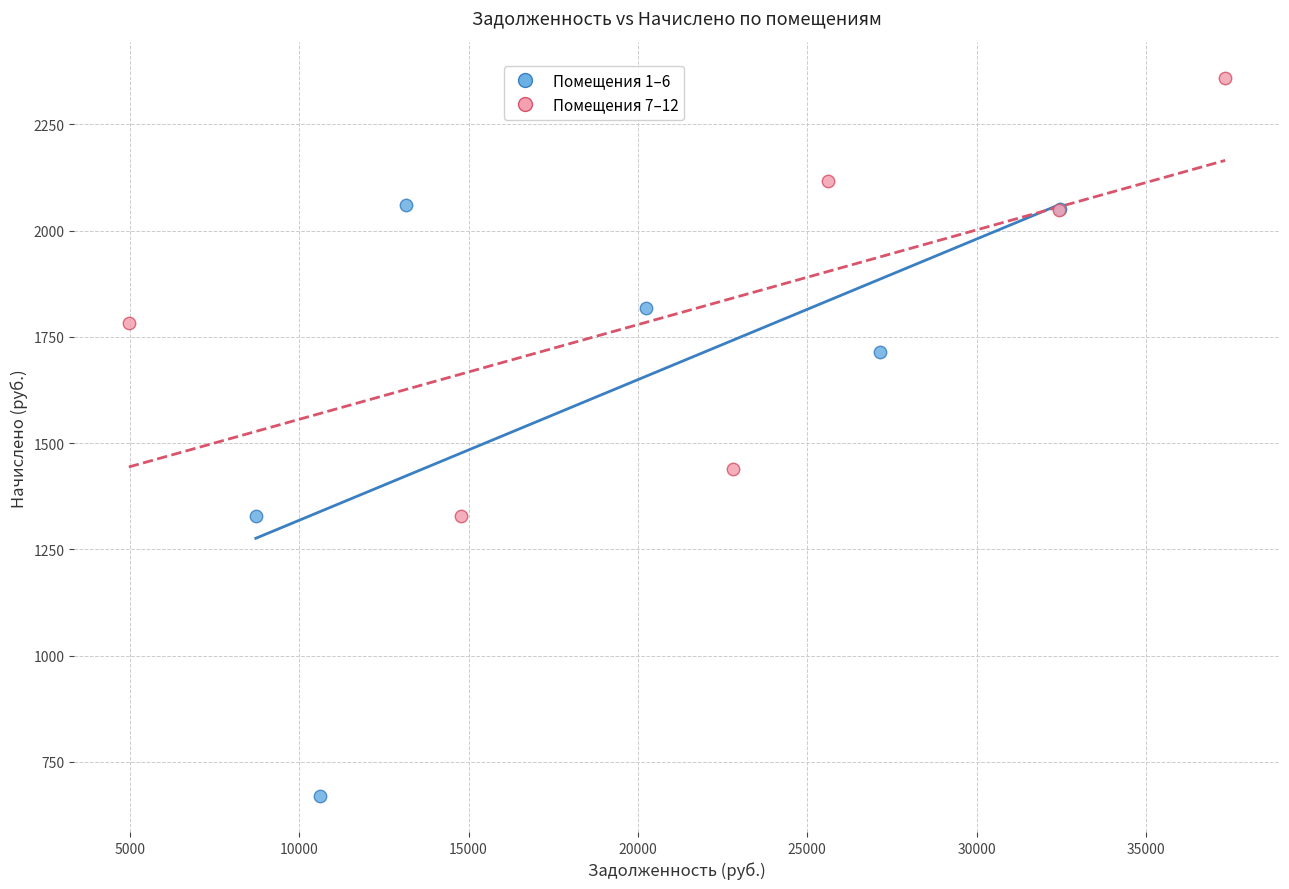

Which series has the widest spread of Y values?

Помещения 1–6